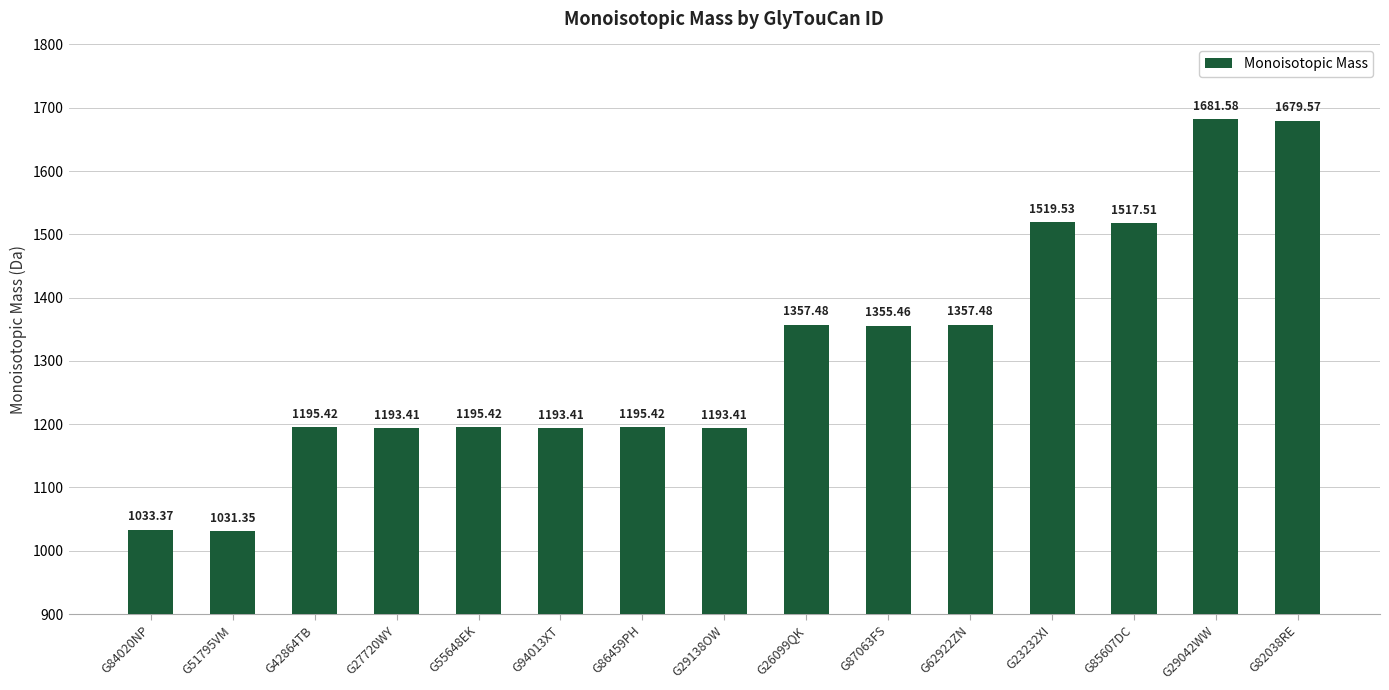

Is it true that the value at G42864TB is 1900.5?

False